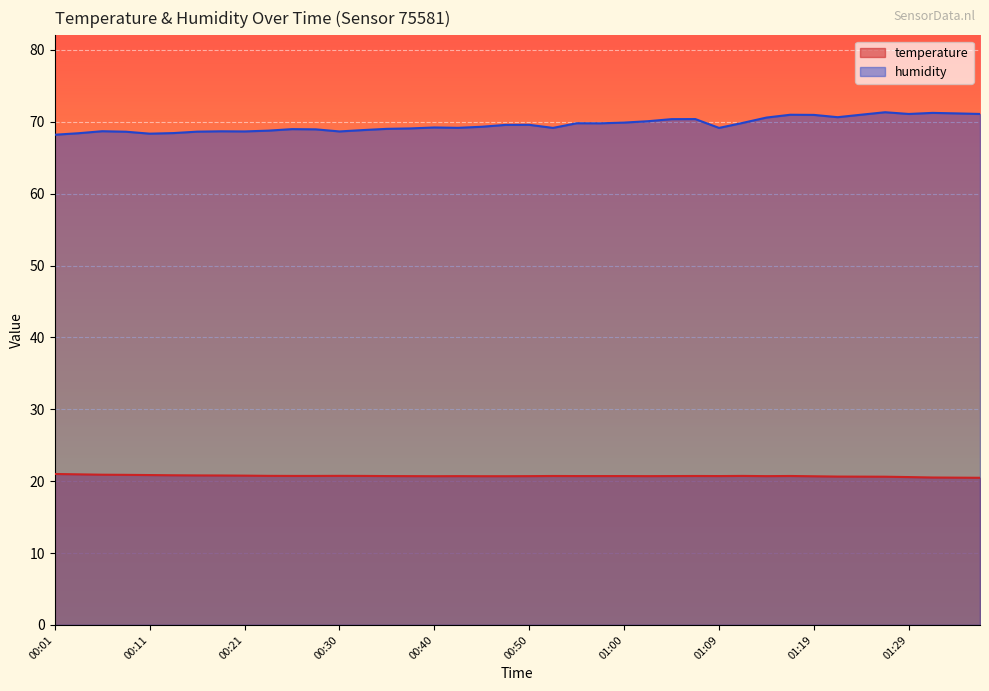

Reading left to right, extract all data points from this chart.

temperature: 00:01=21.0	00:04=20.9	00:06=20.9	00:08=20.9	00:11=20.9	00:13=20.8	00:16=20.8	00:18=20.8	00:21=20.8	00:23=20.7	00:25=20.7	00:28=20.7	00:30=20.7	00:33=20.7	00:35=20.7	00:38=20.7	00:40=20.7	00:42=20.7	00:45=20.7	00:47=20.7	00:50=20.7	00:52=20.7	00:55=20.7	00:57=20.7	01:00=20.7	01:02=20.7	01:04=20.7	01:07=20.7	01:09=20.7	01:12=20.7	01:15=20.7	01:17=20.7	01:19=20.7	01:22=20.6	01:24=20.6	01:27=20.6	01:29=20.6	01:35=20.5	01:37=20.5	01:39=20.5
humidity: 00:01=68.2	00:04=68.4	00:06=68.7	00:08=68.6	00:11=68.3	00:13=68.4	00:16=68.6	00:18=68.7	00:21=68.7	00:23=68.8	00:25=69.0	00:28=68.9	00:30=68.7	00:33=68.8	00:35=69.0	00:38=69.1	00:40=69.2	00:42=69.2	00:45=69.3	00:47=69.6	00:50=69.6	00:52=69.1	00:55=69.8	00:57=69.8	01:00=69.9	01:02=70.1	01:04=70.4	01:07=70.4	01:09=69.1	01:12=69.8	01:15=70.6	01:17=71.0	01:19=71.0	01:22=70.6	01:24=71.0	01:27=71.3	01:29=71.1	01:35=71.2	01:37=71.2	01:39=71.1